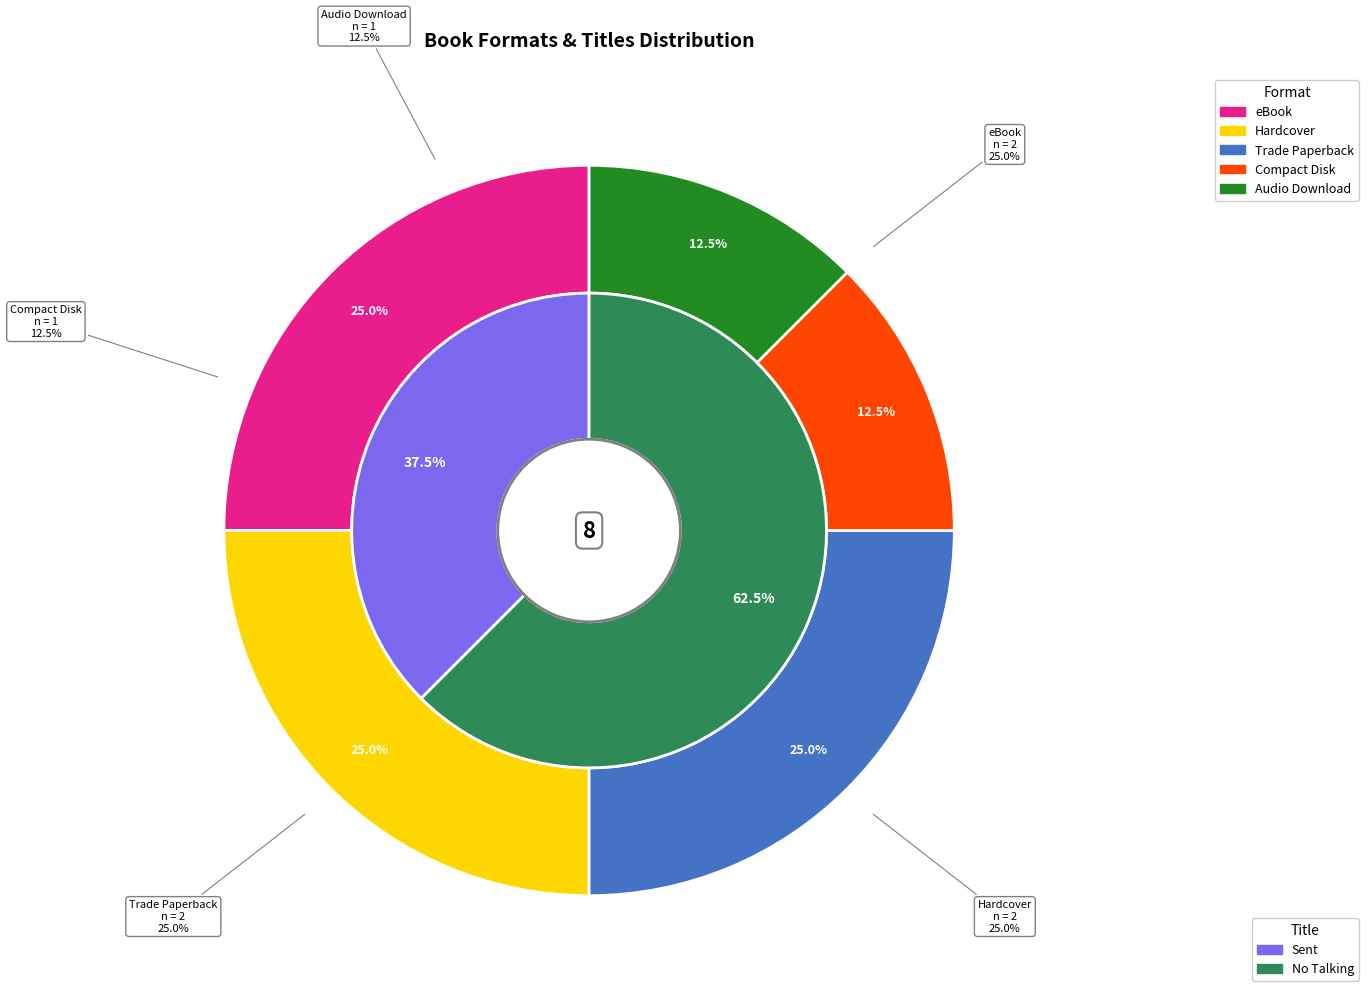

Which category has the biggest portion of the pie?

eBook (Sent)